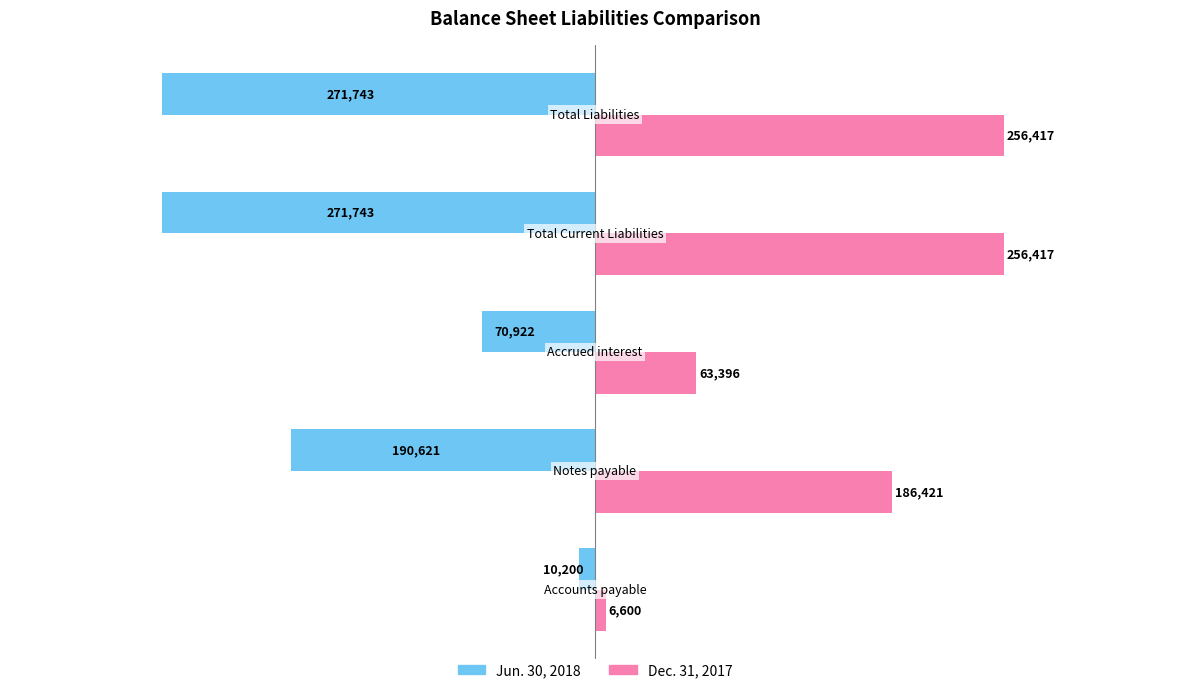

What is the lowest value of the Dec. 31, 2017 series?

6600